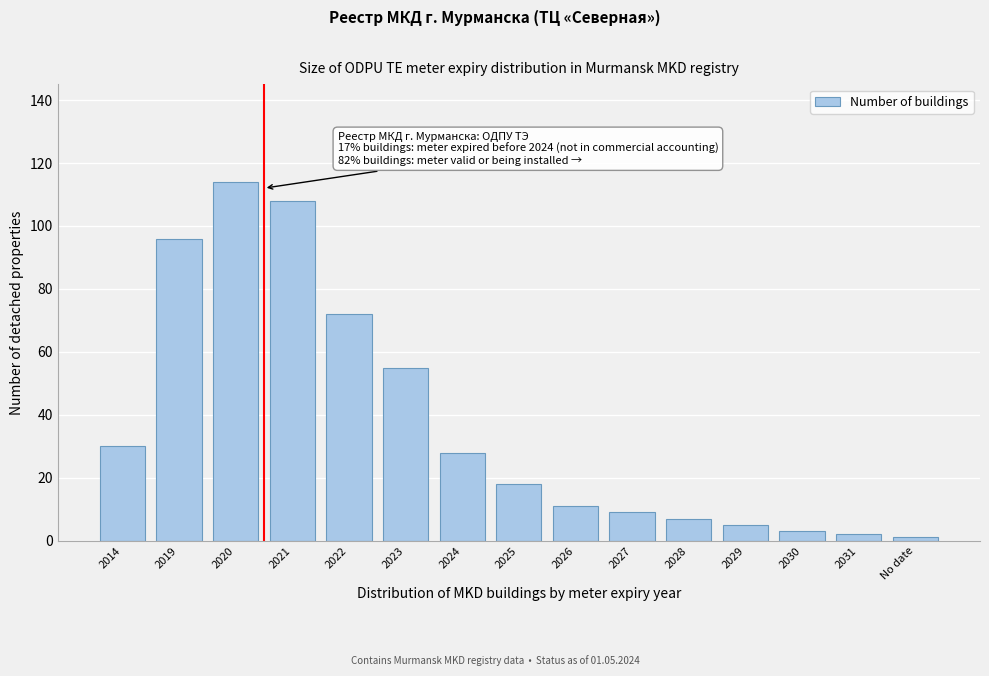

Reading left to right, extract all data points from this chart.

2014=30	2019=96	2020=114	2021=108	2022=72	2023=55	2024=28	2025=18	2026=11	2027=9	2028=7	2029=5	2030=3	2031=2	No date=1